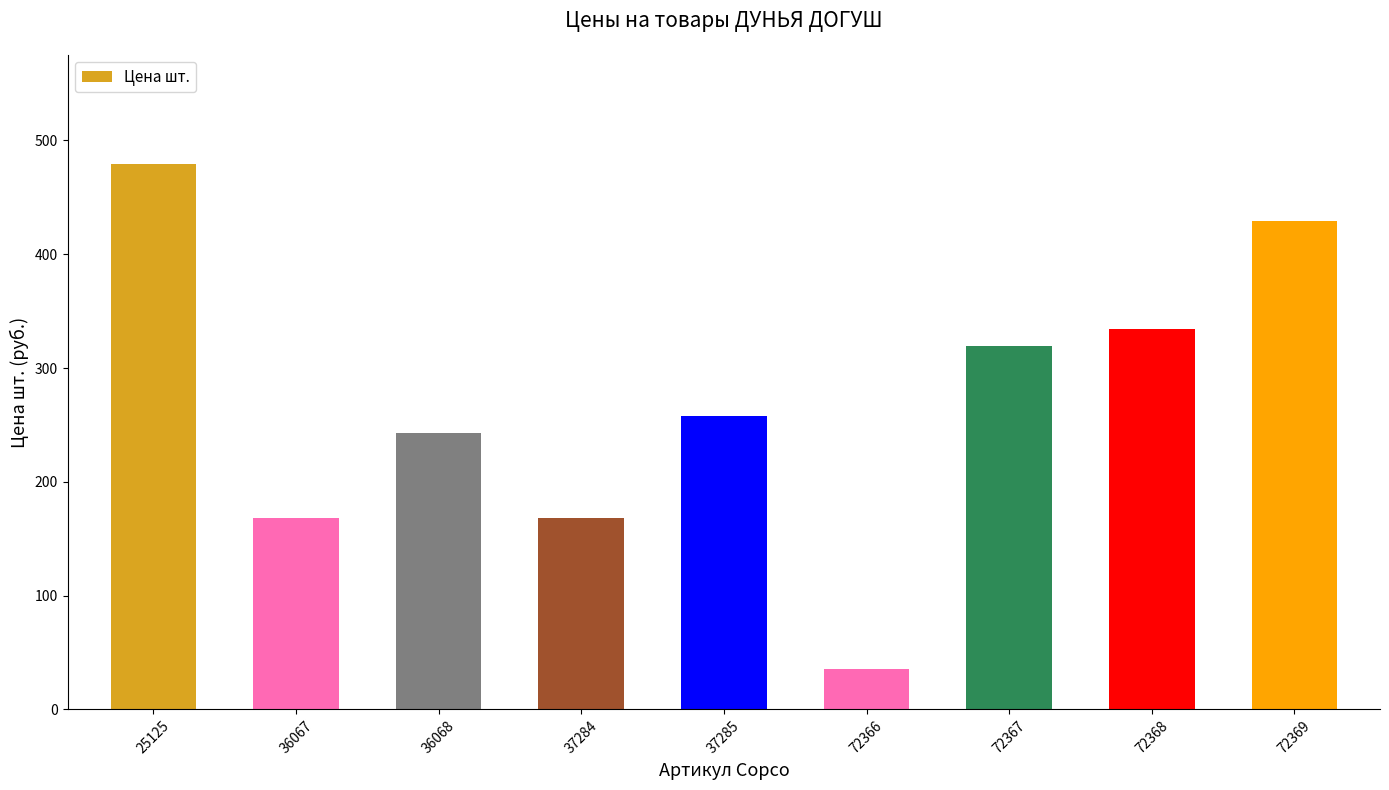

Approximately how many times larger is the value at 36068 compared to 36067?

1.4